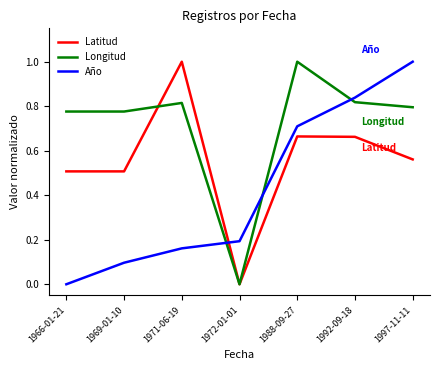

What is the sum of the Longitud values at 1988-09-27 and 1969-01-10?

1.8